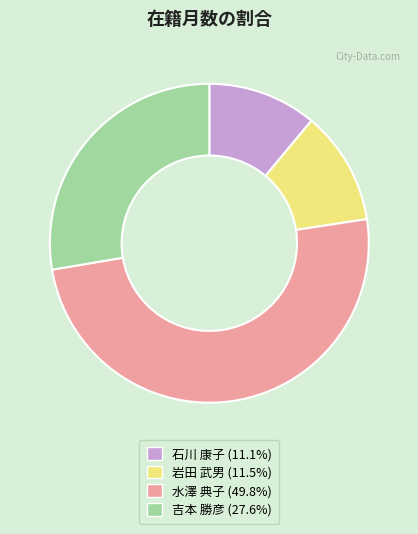

Is the sum of 吉本 勝彦 (27.6%) and 水澤 典子 (49.8%) greater than half?

Yes